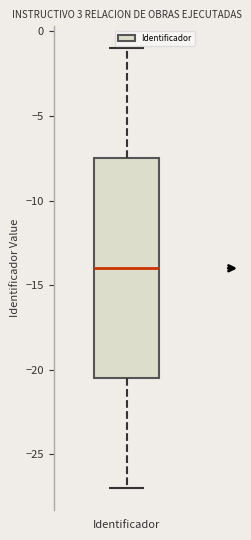

Transcribe this box plot: give where the median line is, the range the box spans, and where the two whiskers end, as read against the y-axis. The values are not printed on the chart, so give them approximately, as read against the axis.

median -14.0, box -20.5 to -7.5, whiskers -27.0 to -1.0